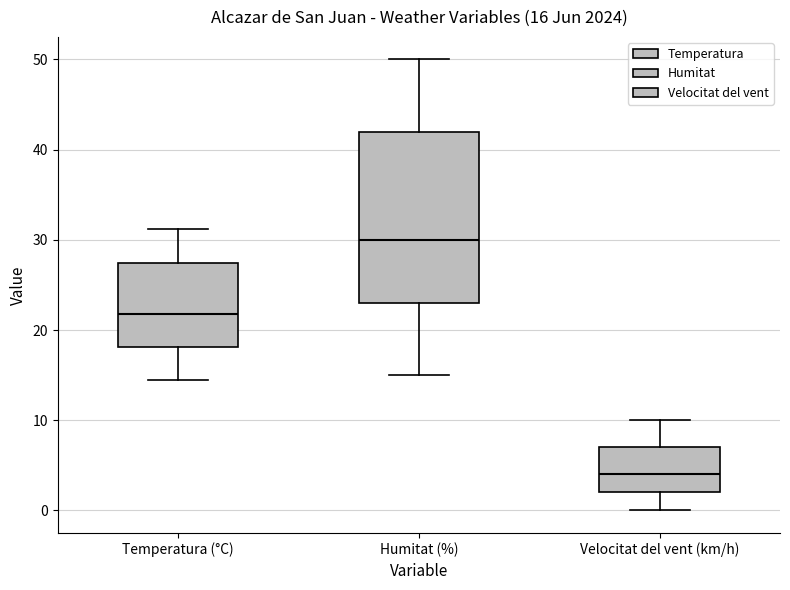

Comparing the boxes themselves (not the whiskers), which one is the tallest?

Humitat (%)